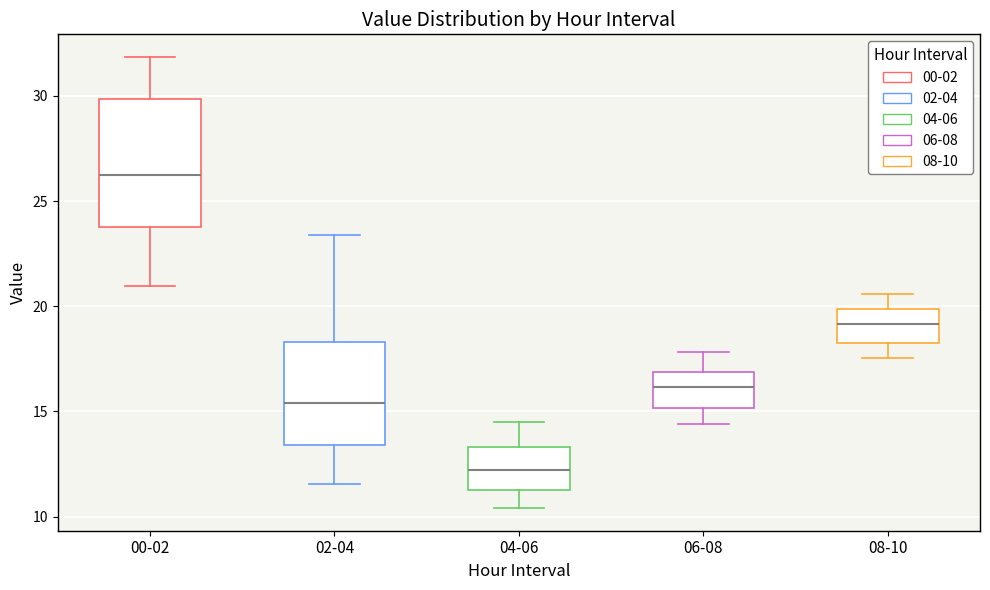

Where does the upper whisker of the box for 00-02 end on the y-axis? The values are not printed on the chart, so give them approximately, as read against the axis.

32.0